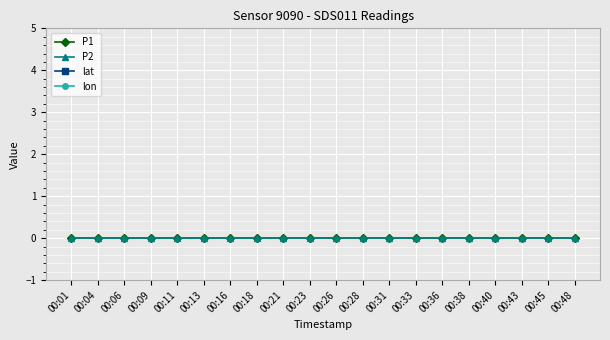

Which has a higher value, 00:31 or 00:11?

00:31